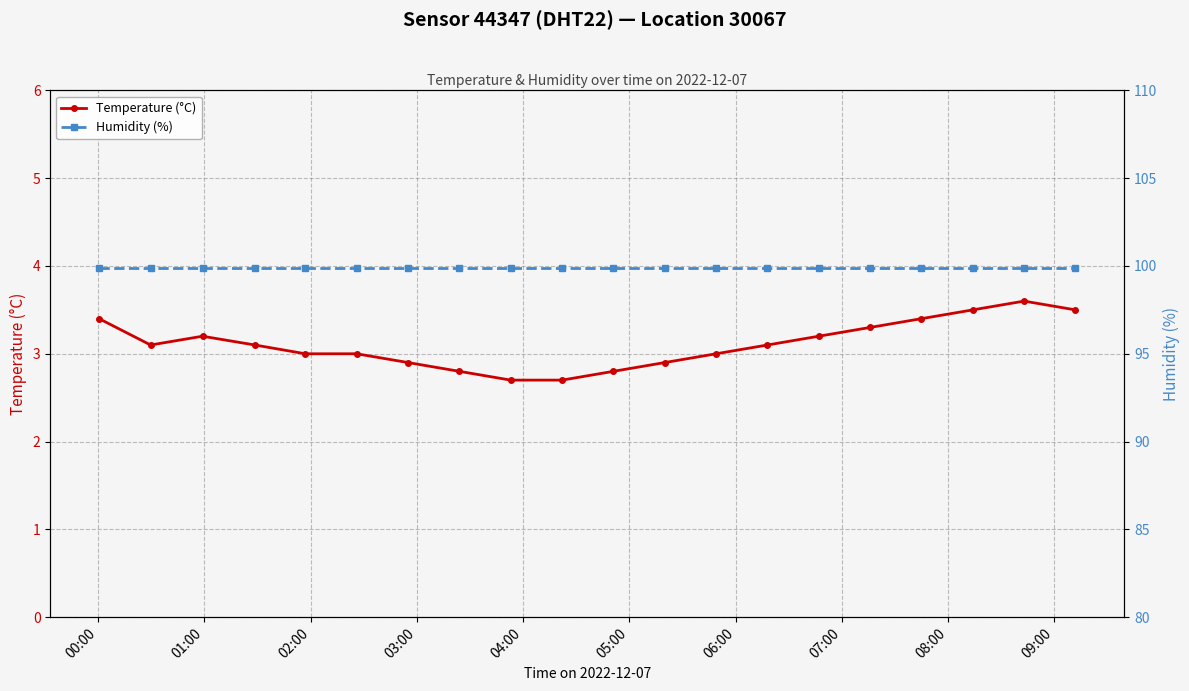

Reading left to right, what are all the values shown in this chart?

Temperature (°C): 3.4	3.1	3.2	3.1	3.0	3.0	2.9	2.8	2.7	2.7	2.8	2.9	3.0	3.1	3.2	3.3	3.4	3.5	3.6	3.5
Humidity (%): 99.9	99.9	99.9	99.9	99.9	99.9	99.9	99.9	99.9	99.9	99.9	99.9	99.9	99.9	99.9	99.9	99.9	99.9	99.9	99.9